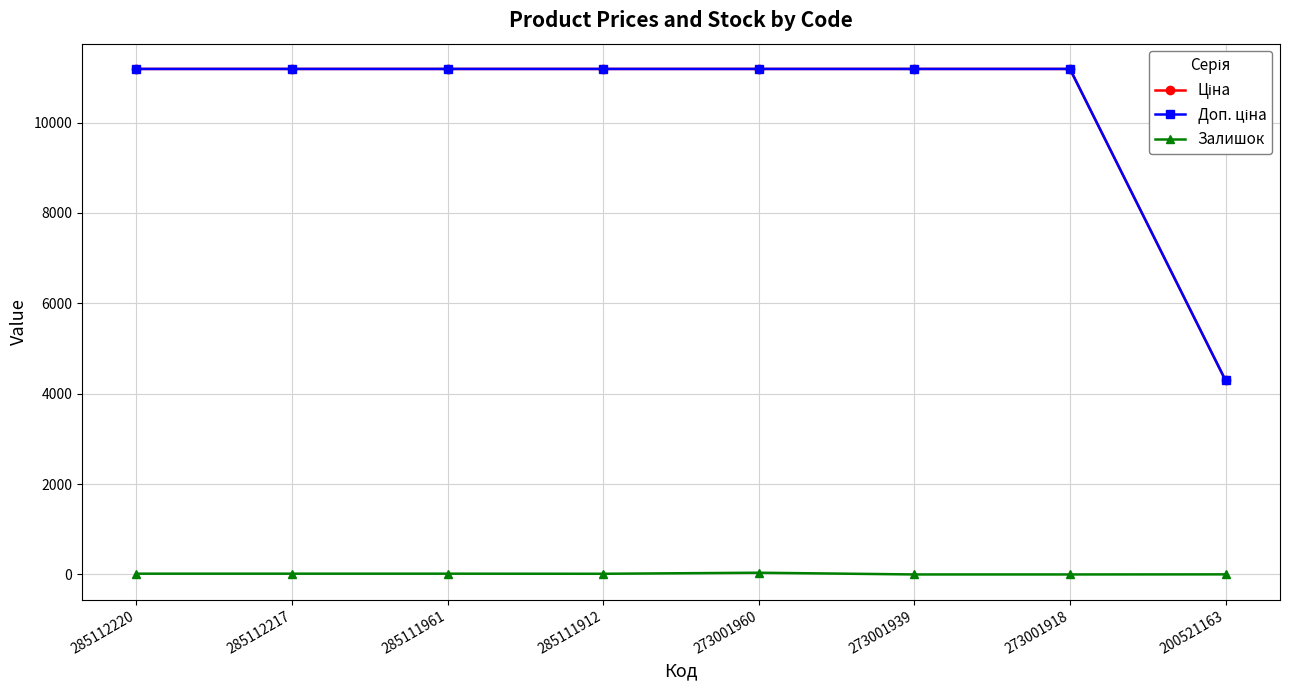

True or false: Залишок has a value of 2.0 at 200521163.

True